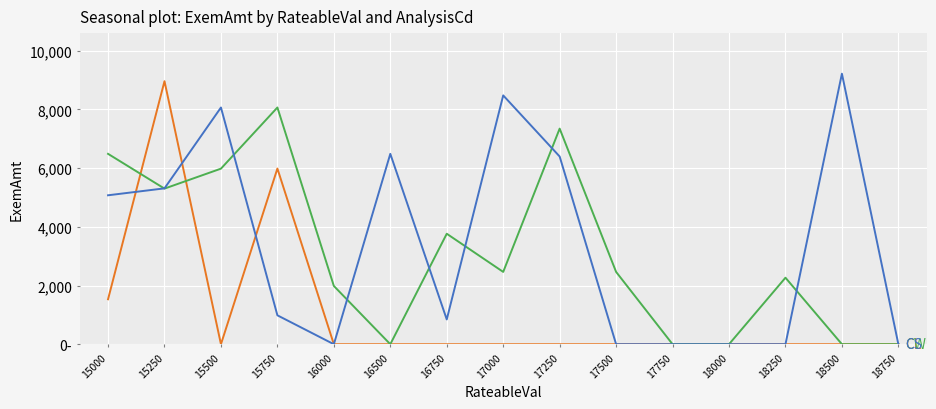

Reading left to right, transcribe all the data shown in this chart.

CL: 1531.8	8960.0	0.0	5985.0	0.0	0.0	0.0	0.0	0.0	0.0	0.0	0.0	0.0	0.0	0.0
CW: 6485.6	5301.4	5981.2	8064.0	1985.0	0.0	3763.8	2463.6	7345.1	2463.6	0.0	0.0	2266.2	0.0	0.0
CS: 5073.8	5309.9	8064.0	984.8	0.0	6485.6	844.6	8476.5	6394.8	0.0	0.0	0.0	0.0	9216.0	0.0